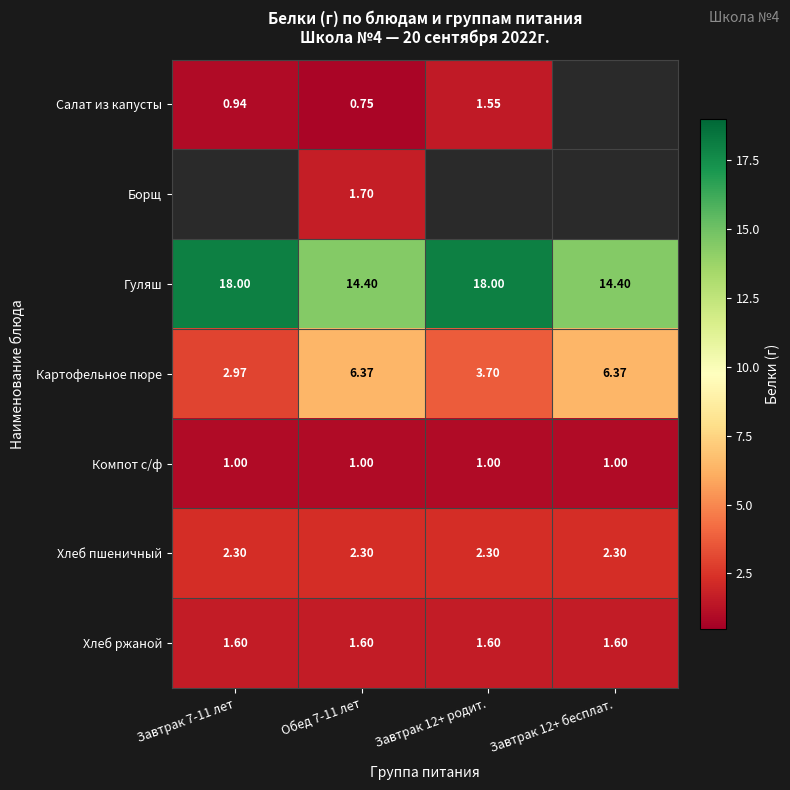

Is the value of Салат из капусты at Завтрак 12+ родит. greater than the value of Хлеб пшеничный at Завтрак 12+ родит.?

No